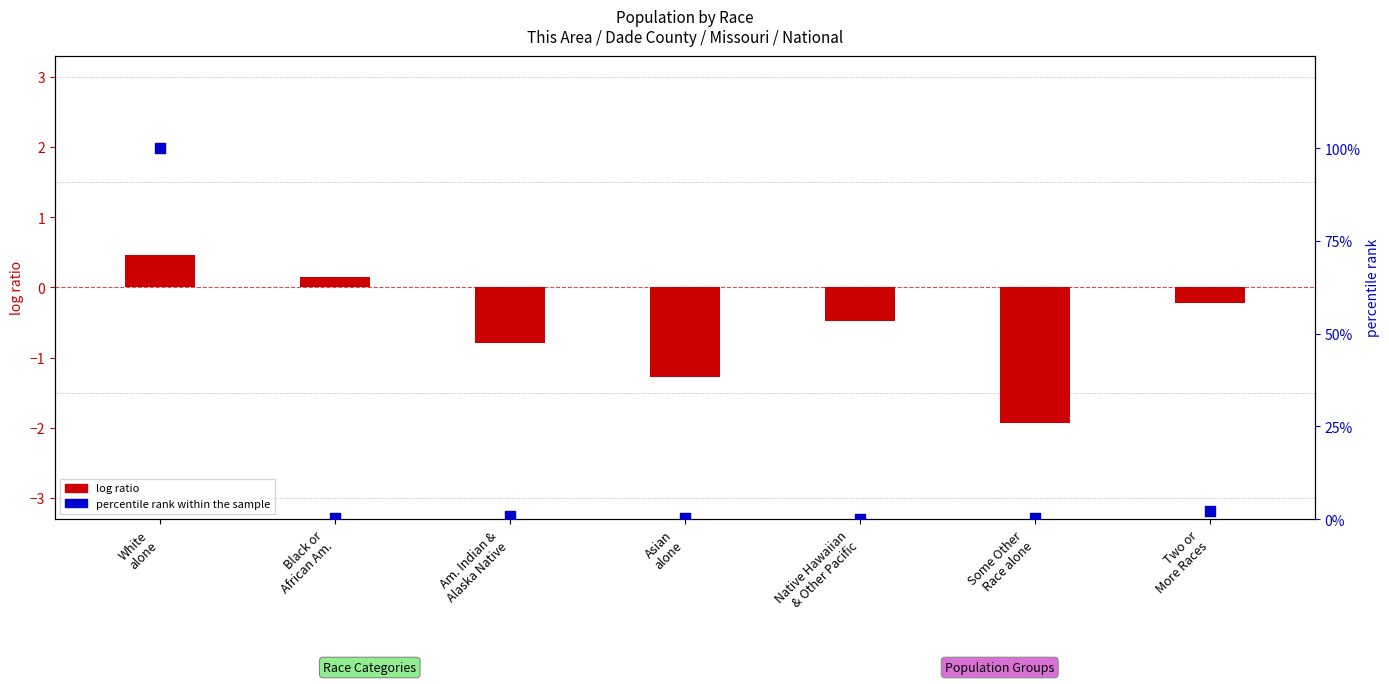

At which category is the sum across all series the highest?

White
alone